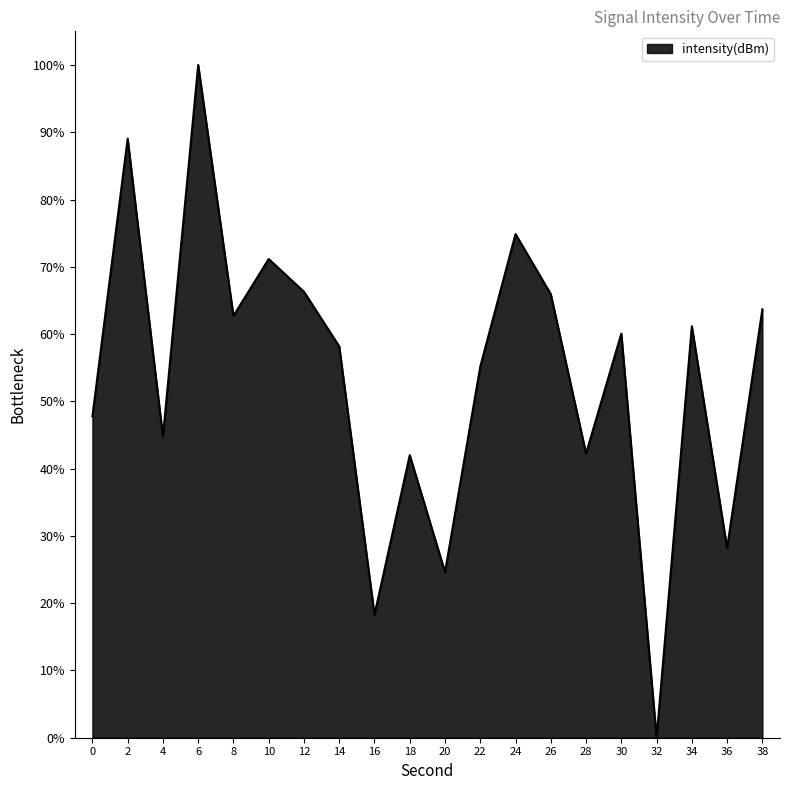

What is the change in value from 12 to 34?

-5.1